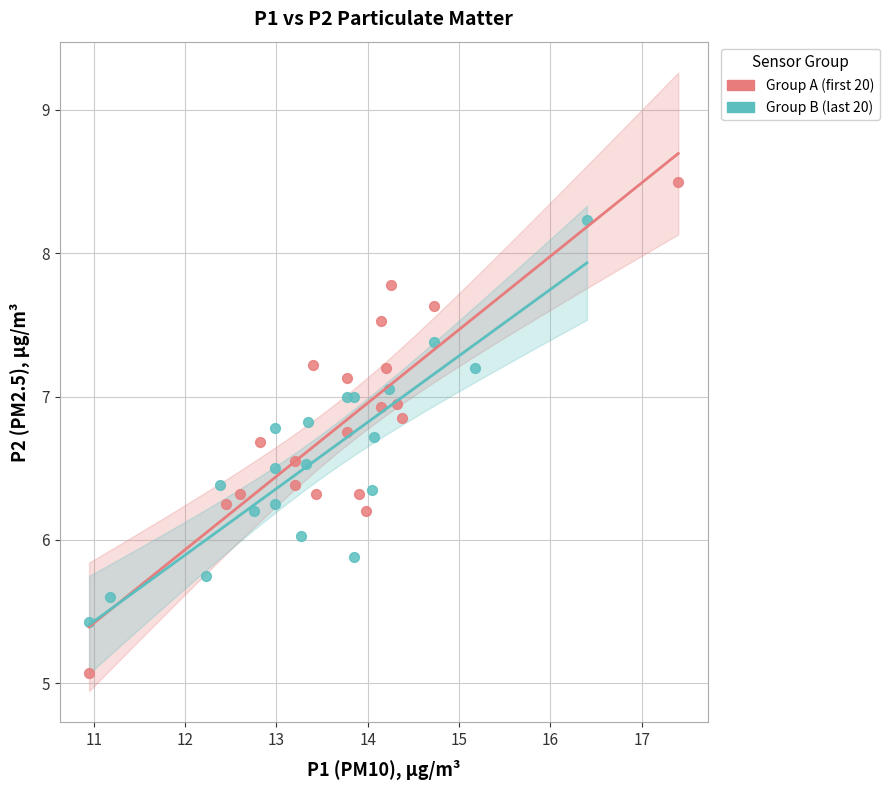

Which series contains the highest Y value?

Group A (first 20)